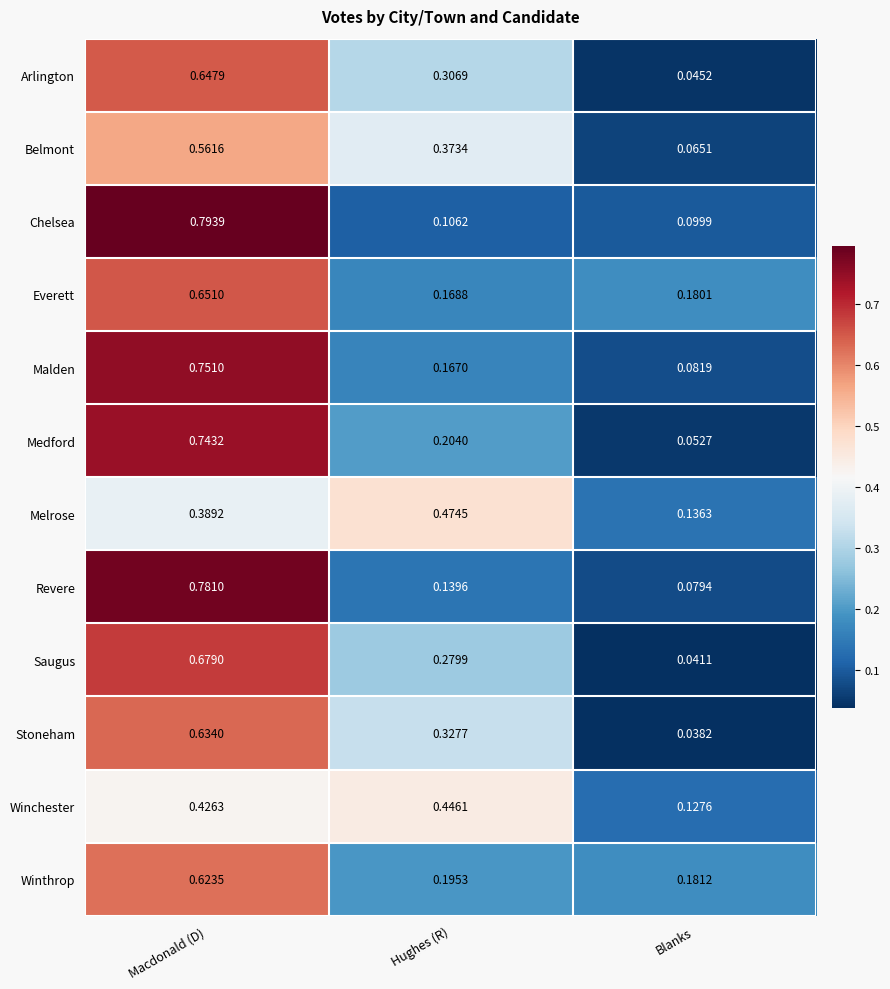

Which series has the widest spread of values?

Revere